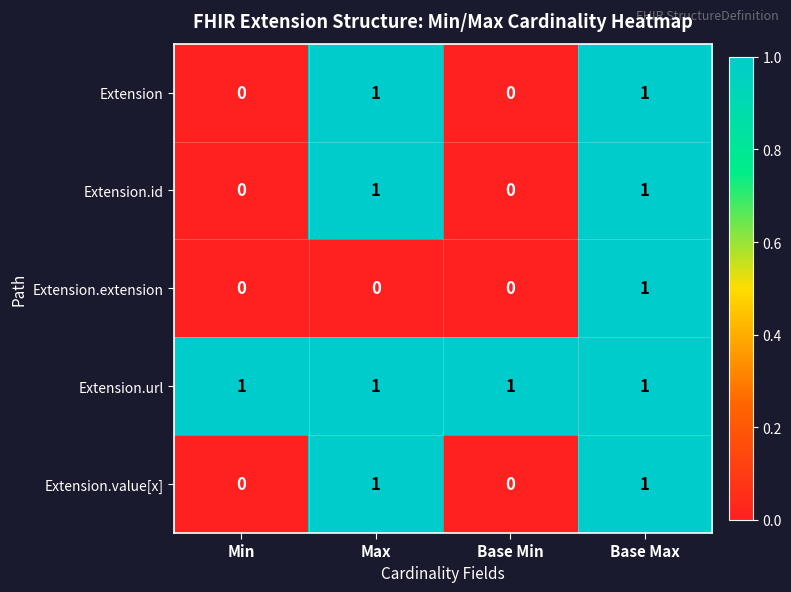

Count the number of categories in the chart.

4